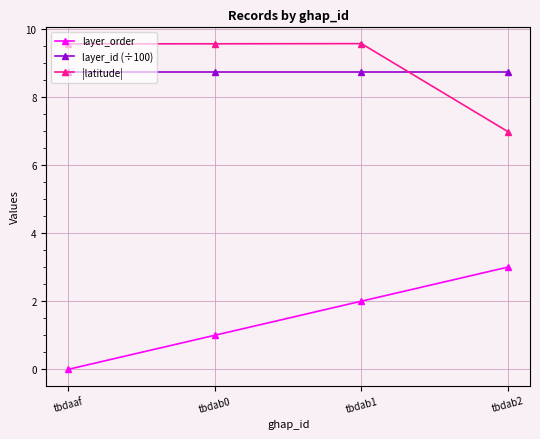

What is the sum of the layer_id (÷100) values at tbdab1 and tbdab0?

17.4